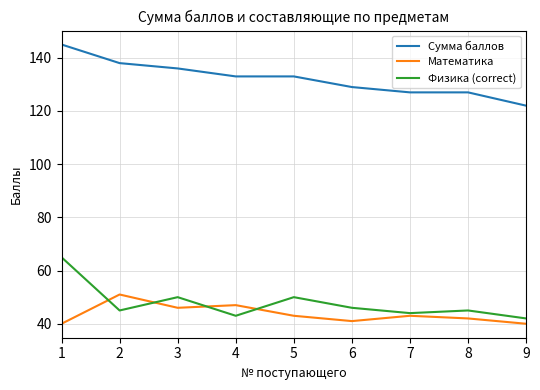

In Математика, how many points are higher than both neighbors (excluding endpoints)?

3